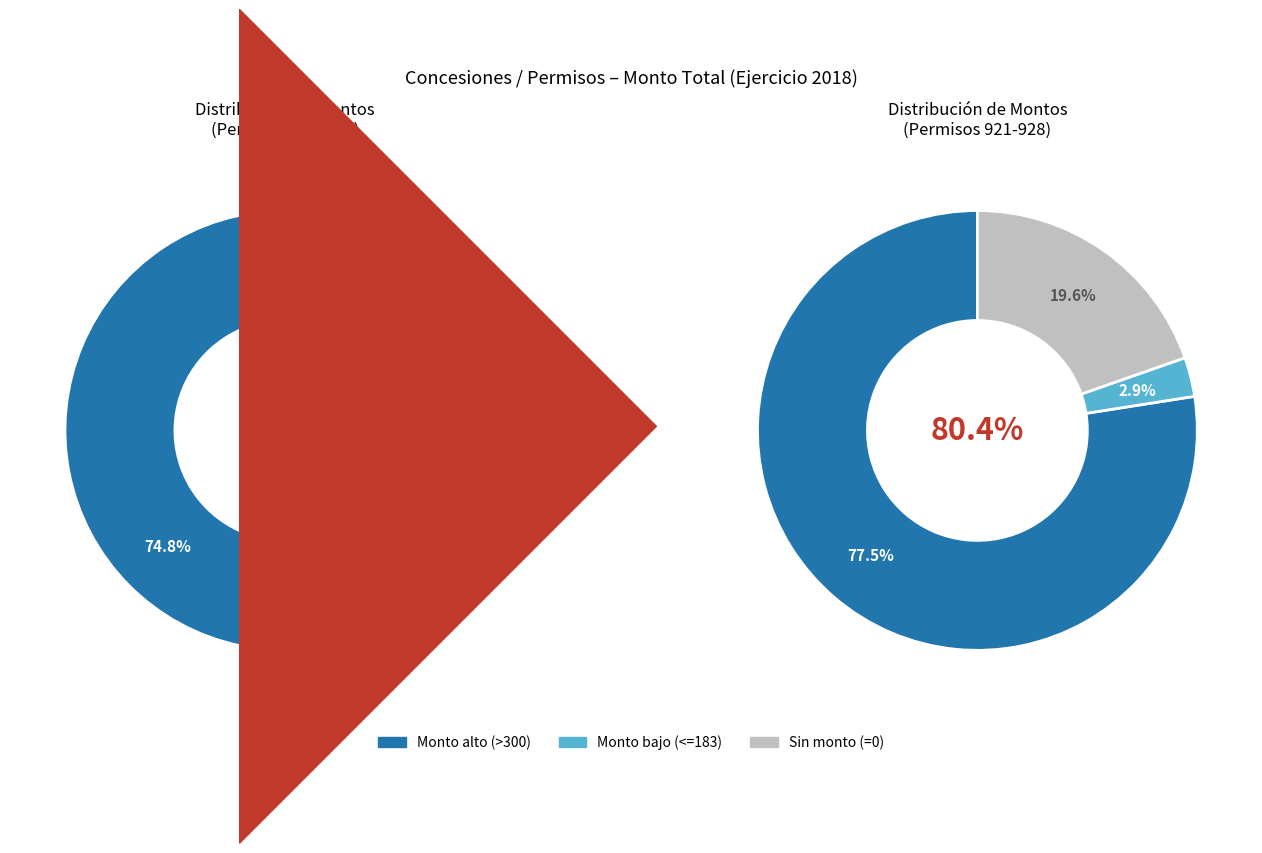

Is 926 the majority of the pie?

No